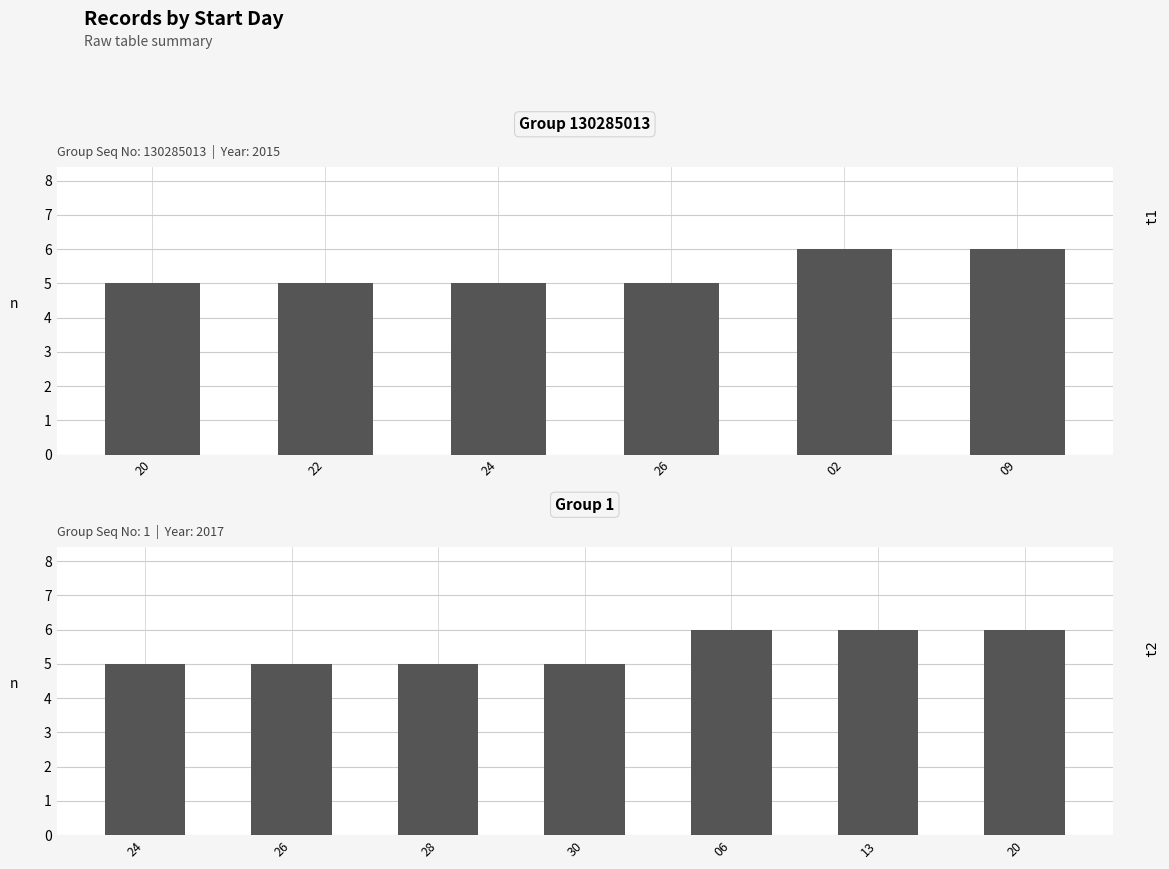

What is the value of the 7th bar from the left?

6